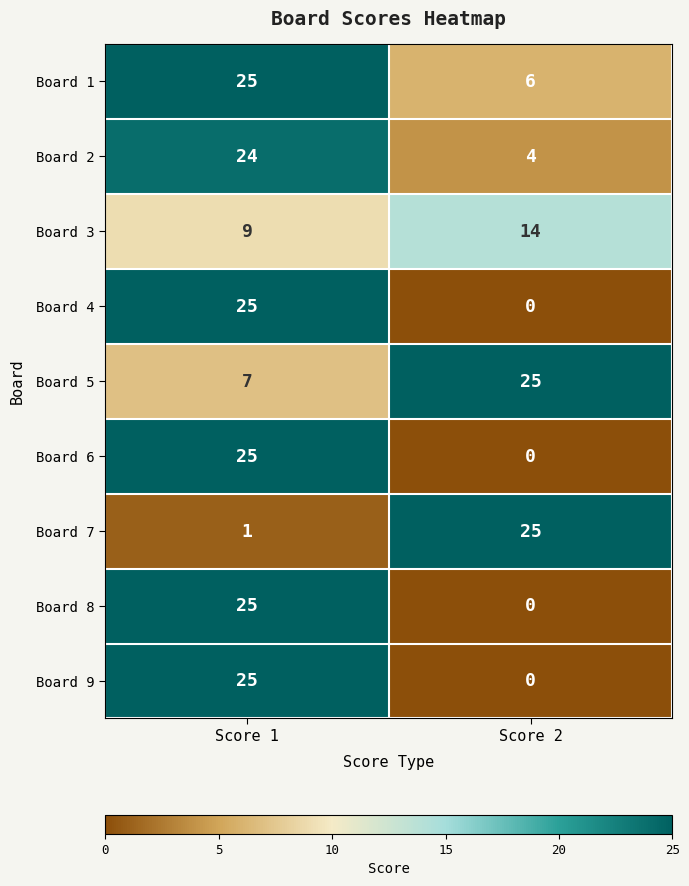

At which label does Board 7 reach its peak?

Score 2